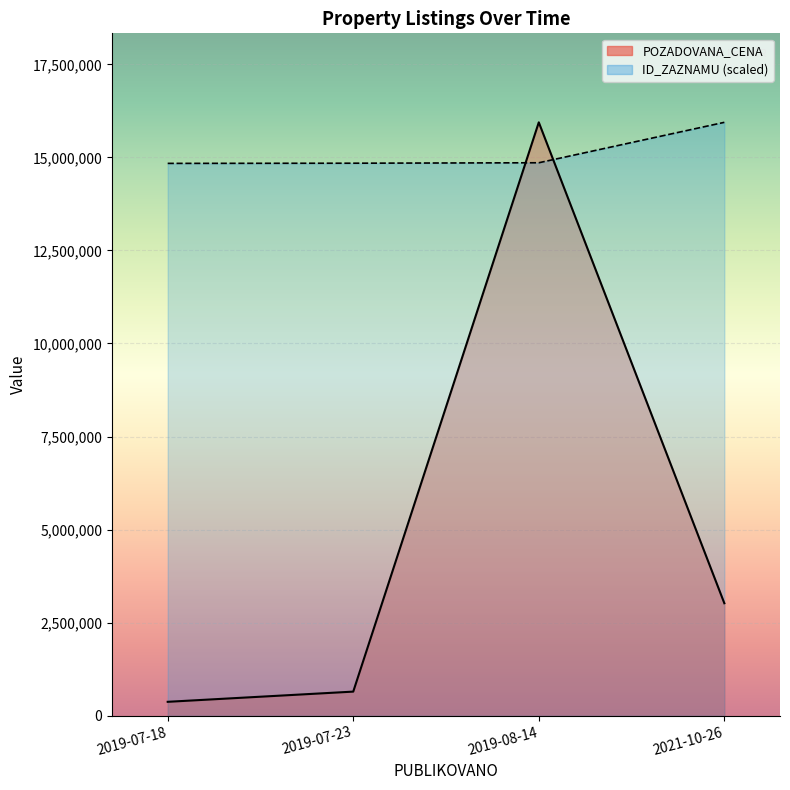

How many series are shown in this chart?

2